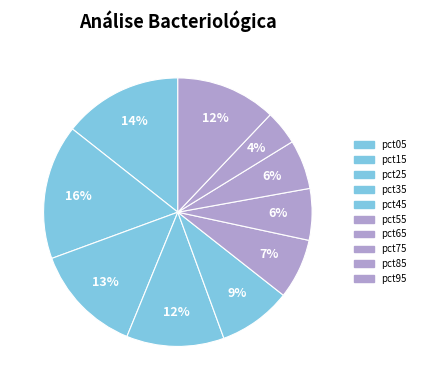

What percentage is NOT represented by pct65?

93.8%